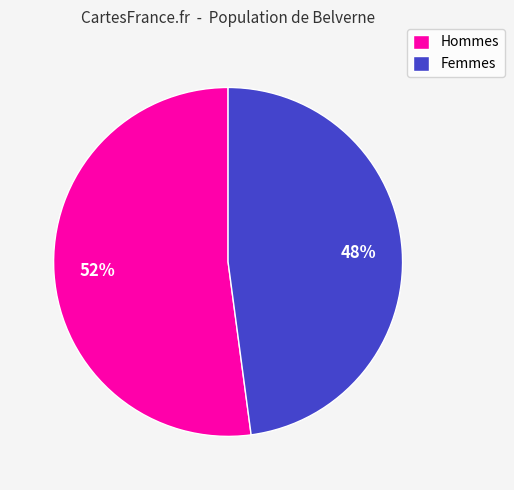

How many segments does this pie chart have?

2